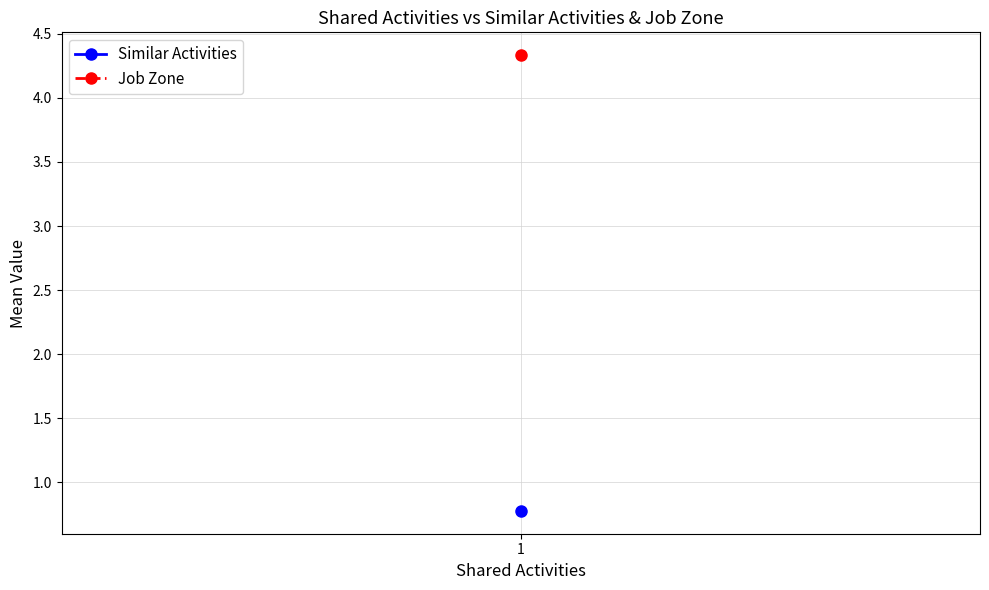

What are all the series names shown in the legend?

Similar Activities, Job Zone